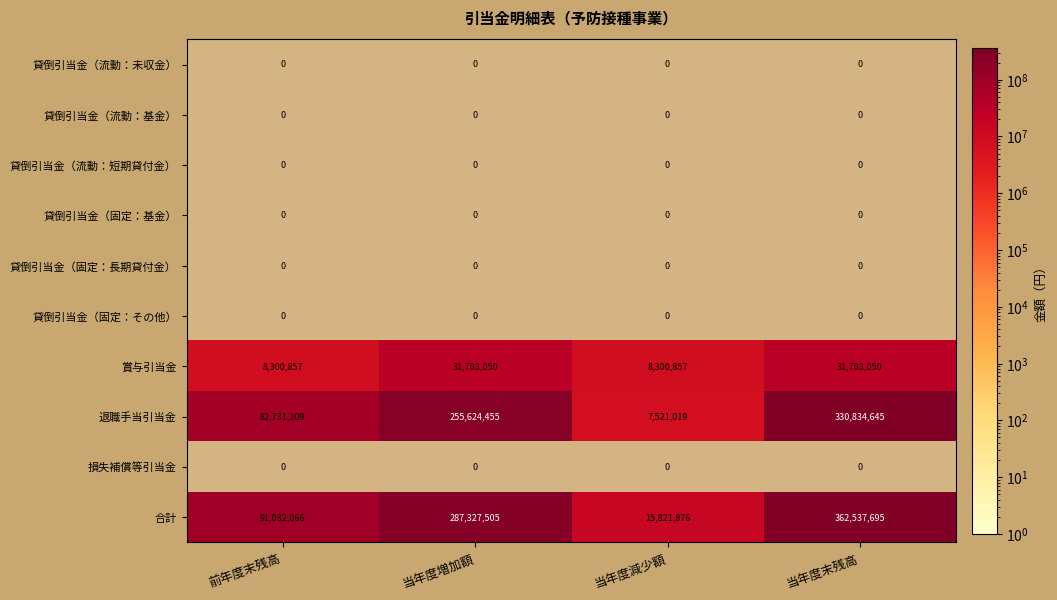

At which category is the sum across all series the highest?

当年度末残高